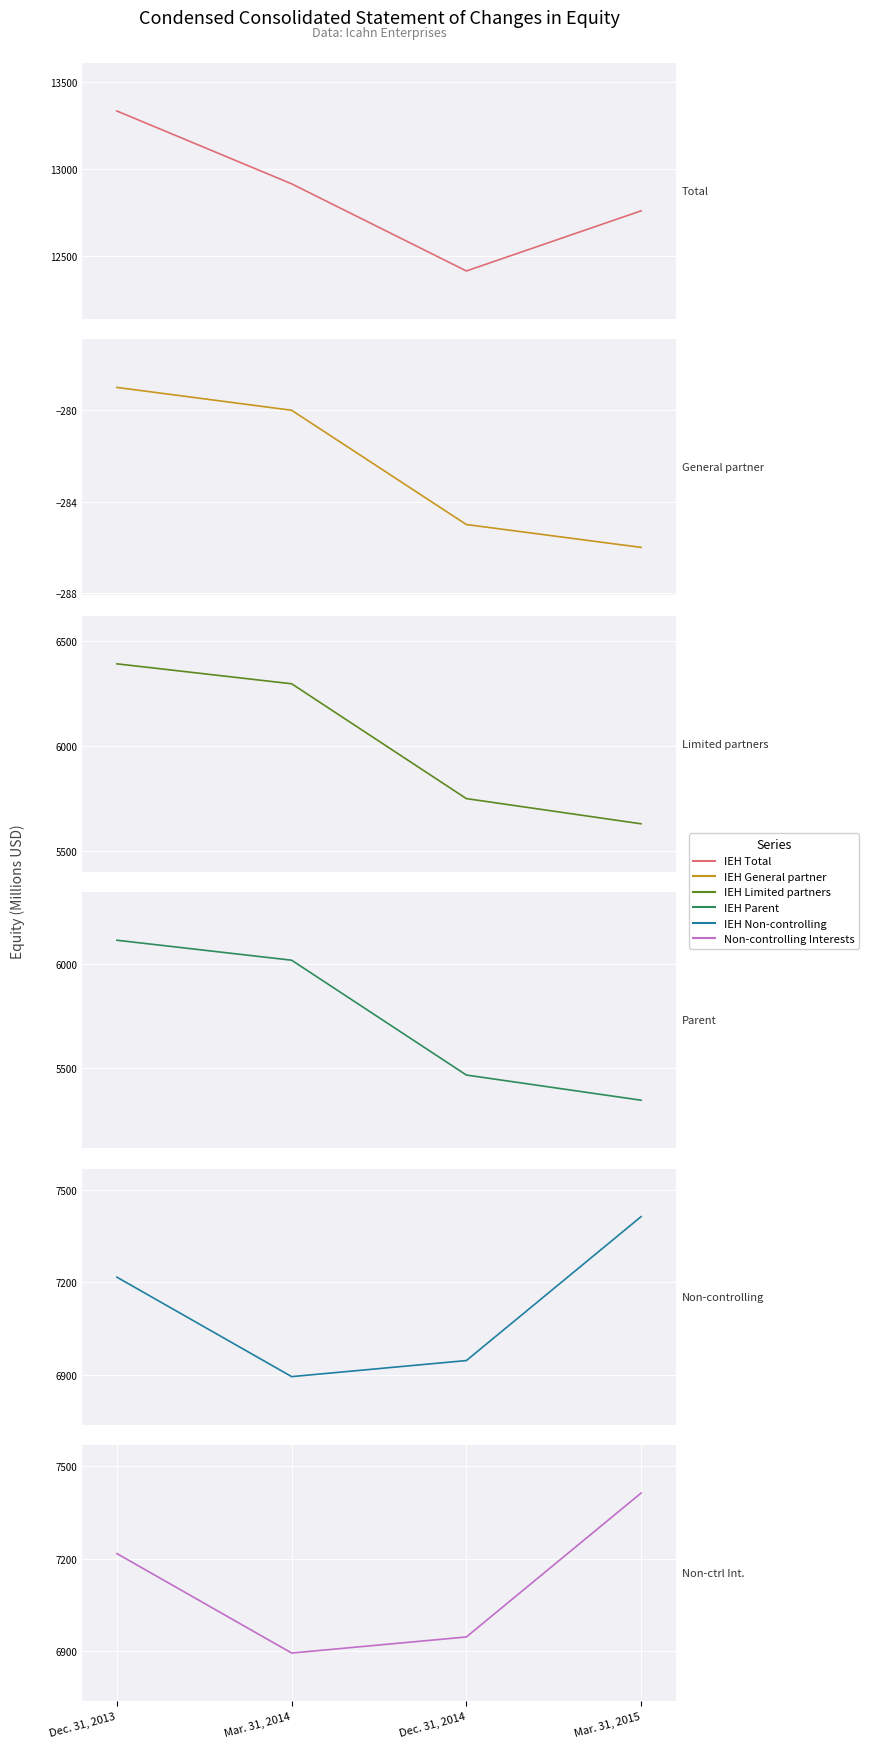

Which category has the lowest value in the IEH Limited partners series?

Mar. 31, 2015